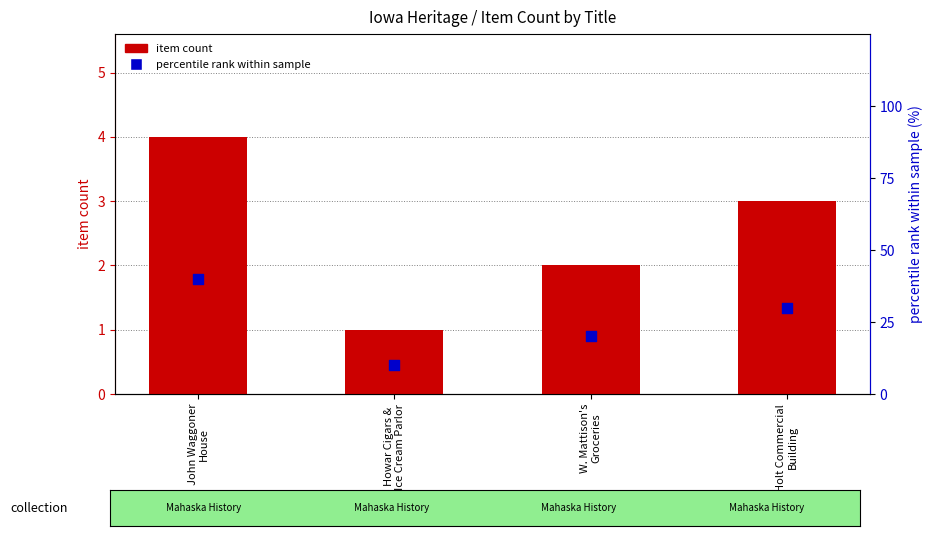

Which series has the widest spread of Y values?

percentile rank within sample